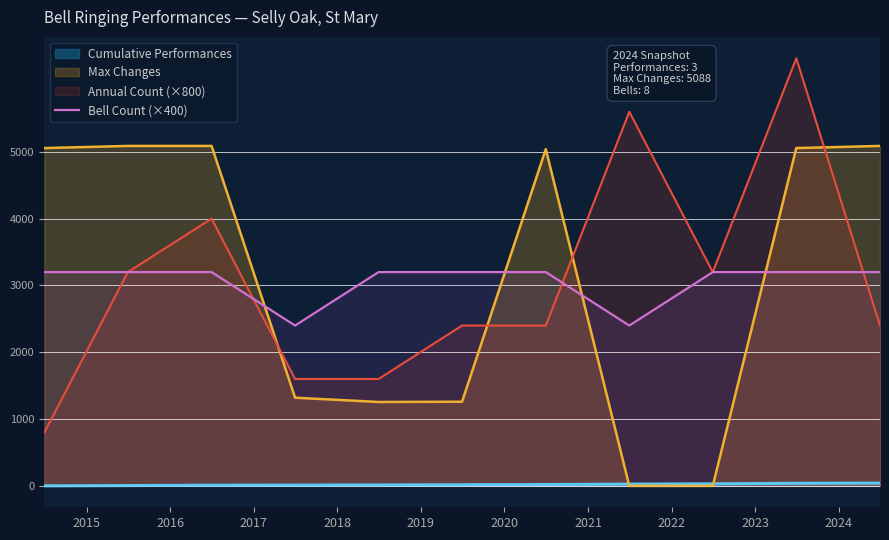

List the series in order of their peak value, highest first.

Annual Count (×800), Max Changes, Bell Count (×400), Cumulative Performances